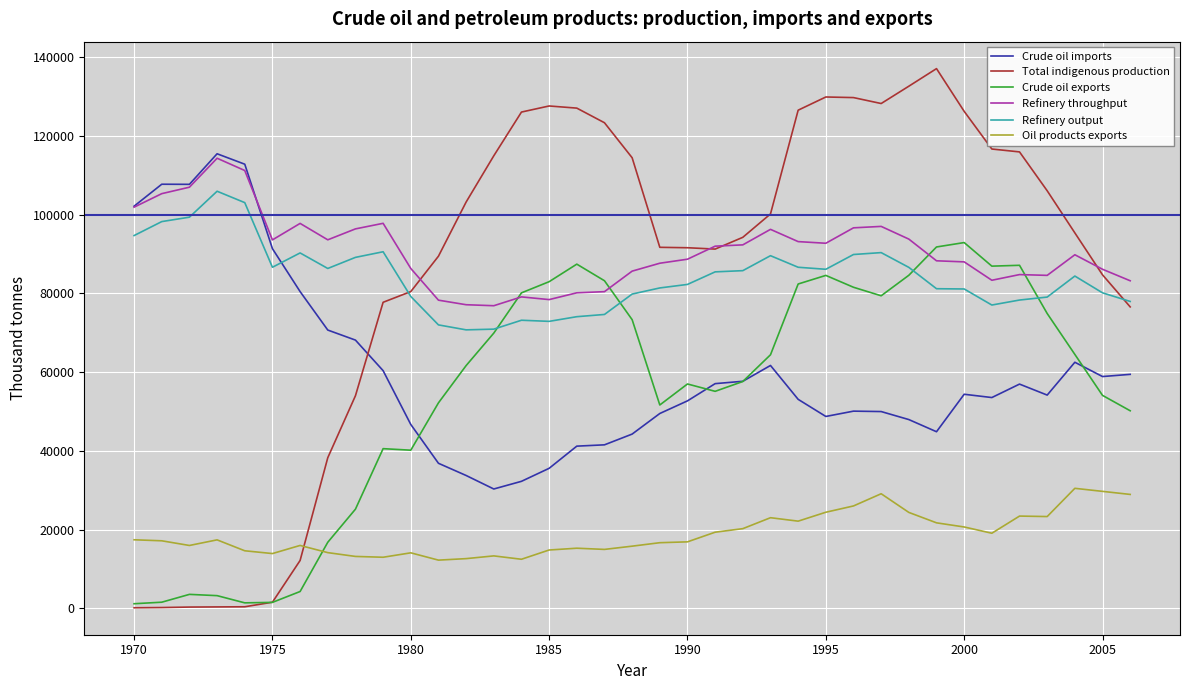

How many lines are shown in the chart?

6